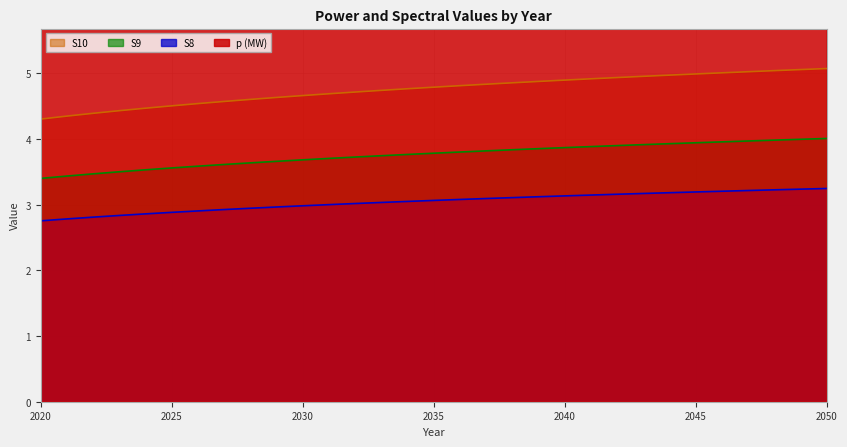

True or false: S9 and S10 intersect in this chart.

False